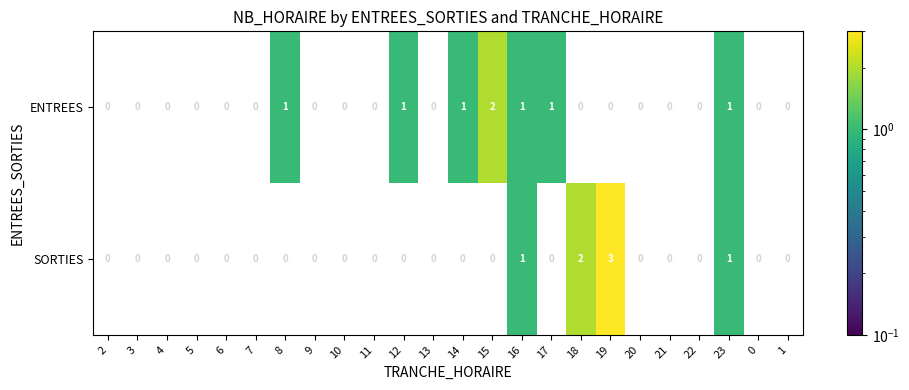

What is the spread (max minus min) of values at 19?

3